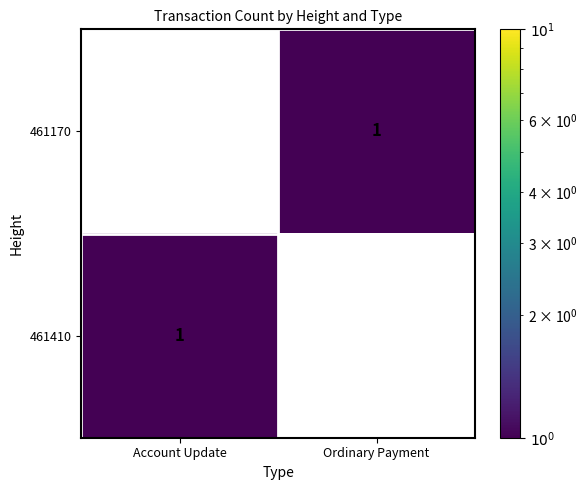

Between Account Update and Ordinary Payment, which is larger?

Ordinary Payment